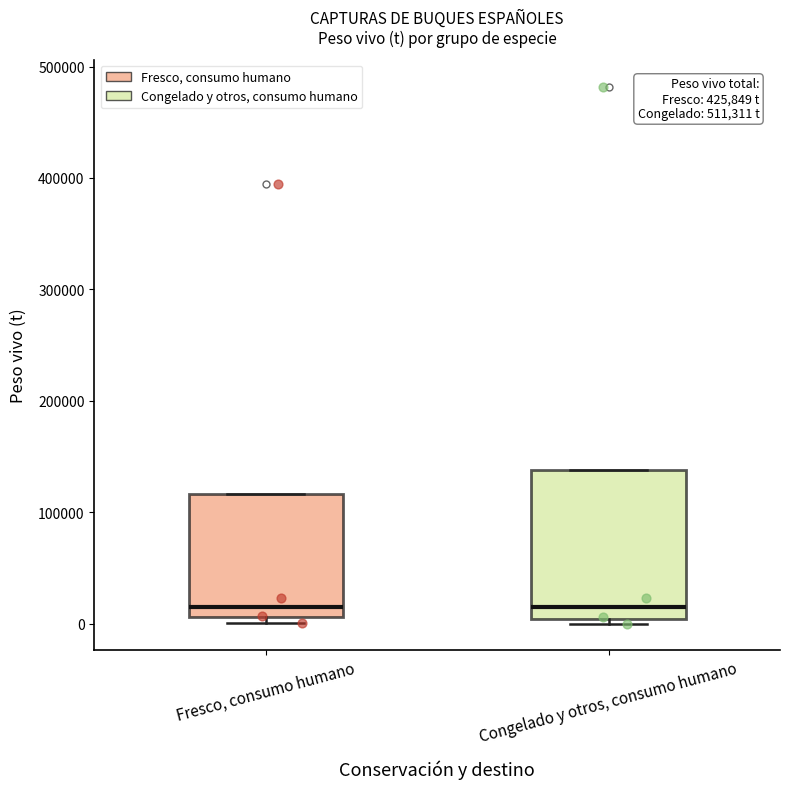

Where is the lower edge of the box for Congelado y otros, consumo humano on the y-axis? The values are not printed on the chart, so give them approximately, as read against the axis.

0